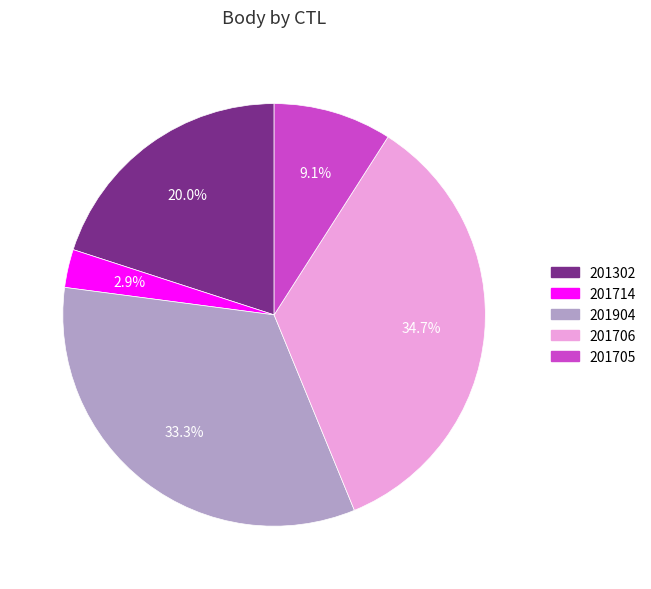

What is the smallest slice in the pie chart?

201714